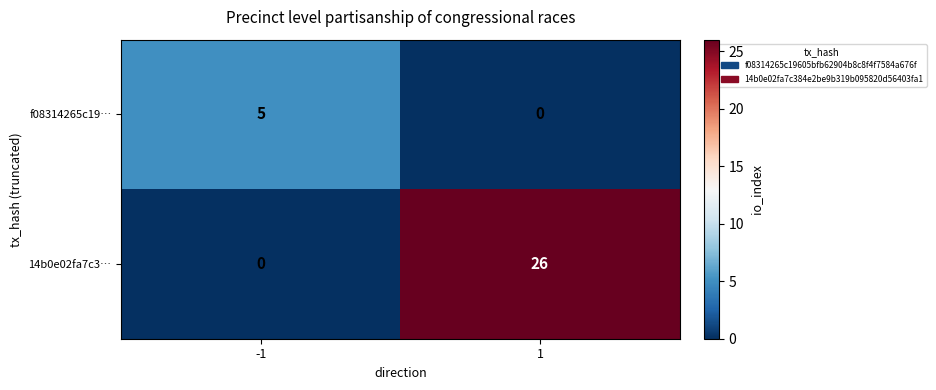

What is the approximate value of f08314265c19… at -1?

5